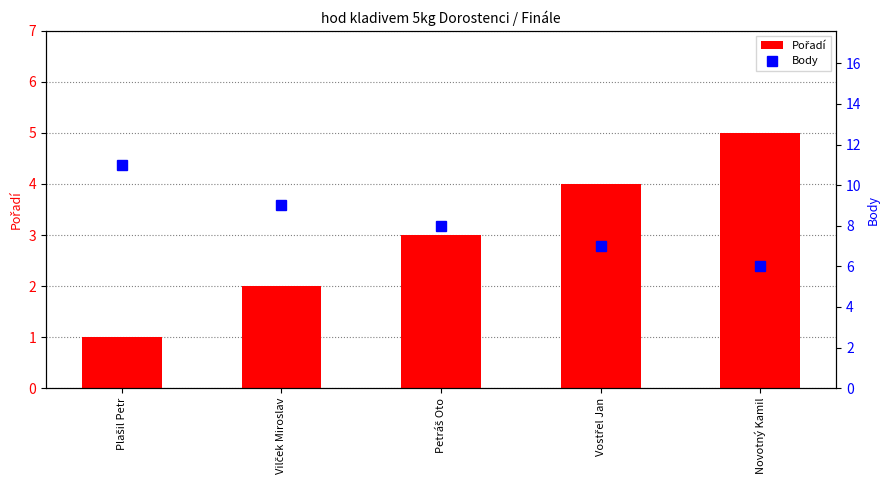

What is the label of the 5th bar from the left?

Novotný Kamil